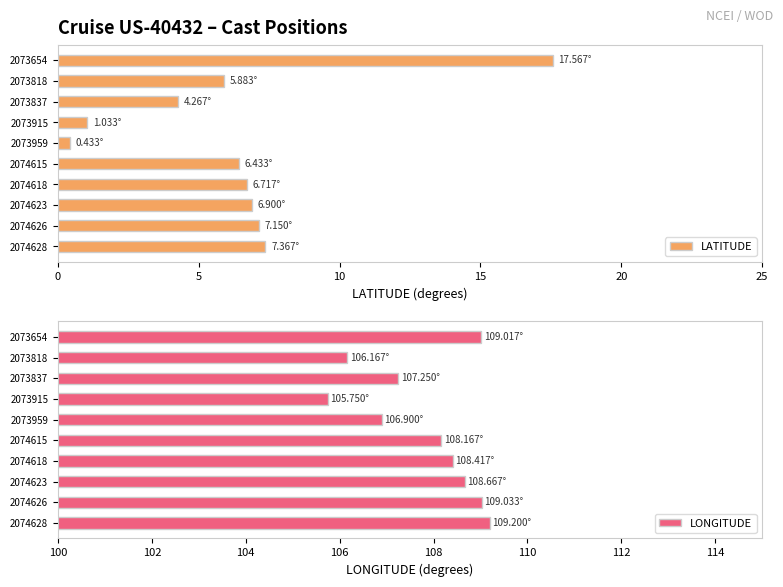

What value does the LONGITUDE series have at 2073959?

106.9